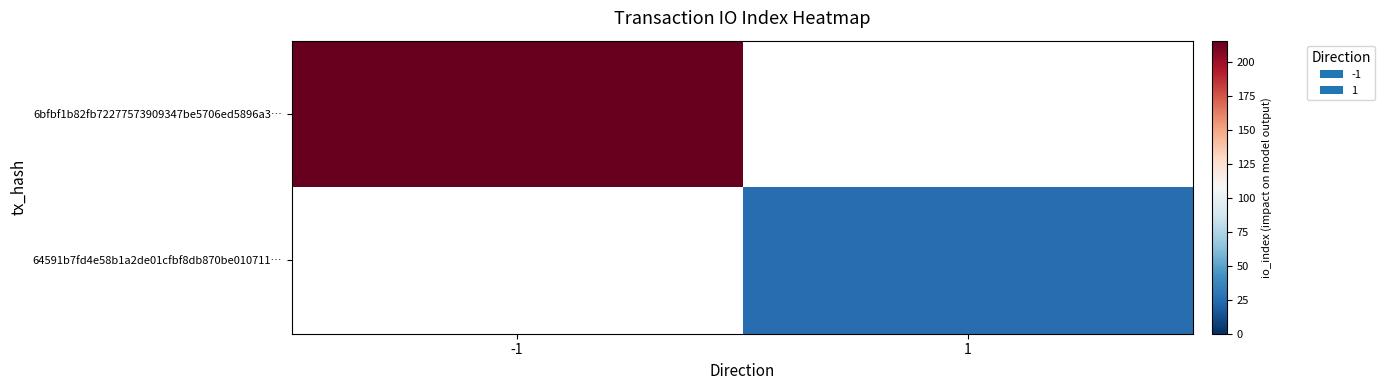

Which series has the largest total across all categories?

6bfbf1b82fb72277573909347be5706ed5896a3…